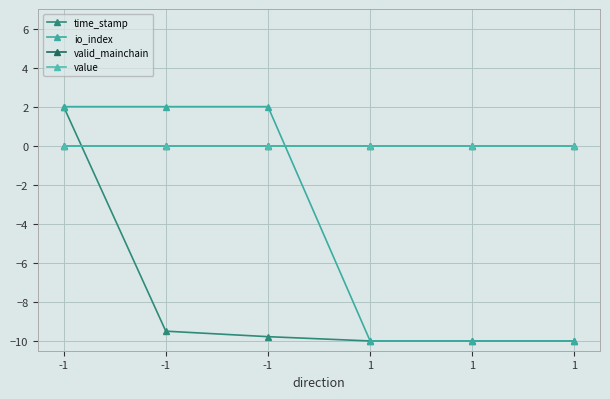

Does the chart have visible grid lines?

Yes